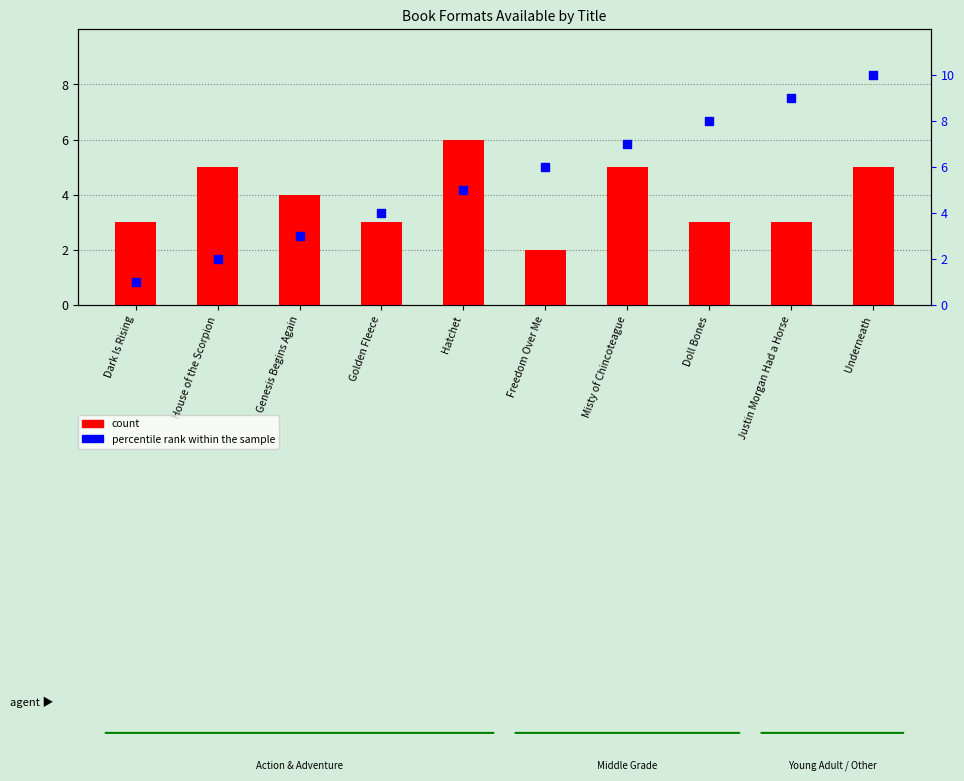

Which series has the largest total across all categories?

percentile rank within the sample